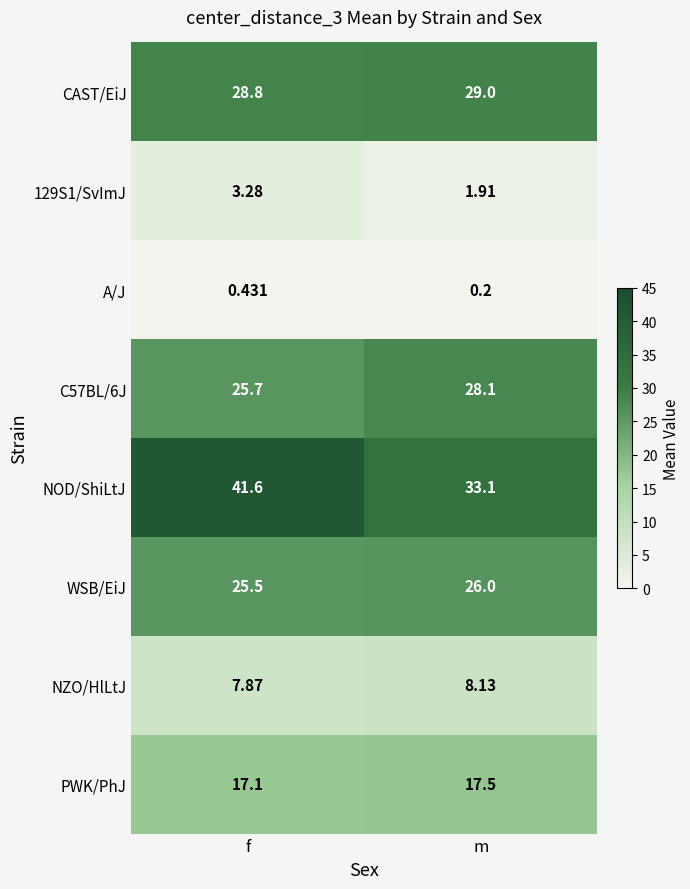

Rank the categories by C57BL/6J value from lowest to highest.

f, m